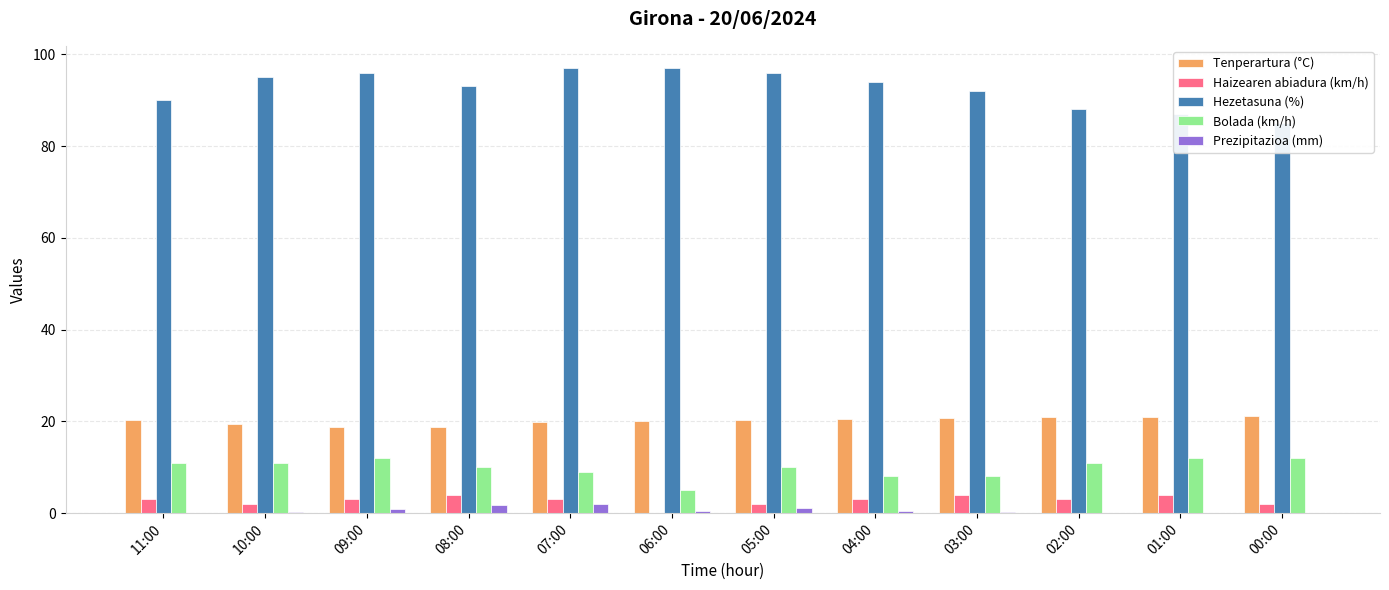

Is the value of Prezipitazioa (mm) at 08:00 greater than the value of Haizearen abiadura (km/h) at 11:00?

No